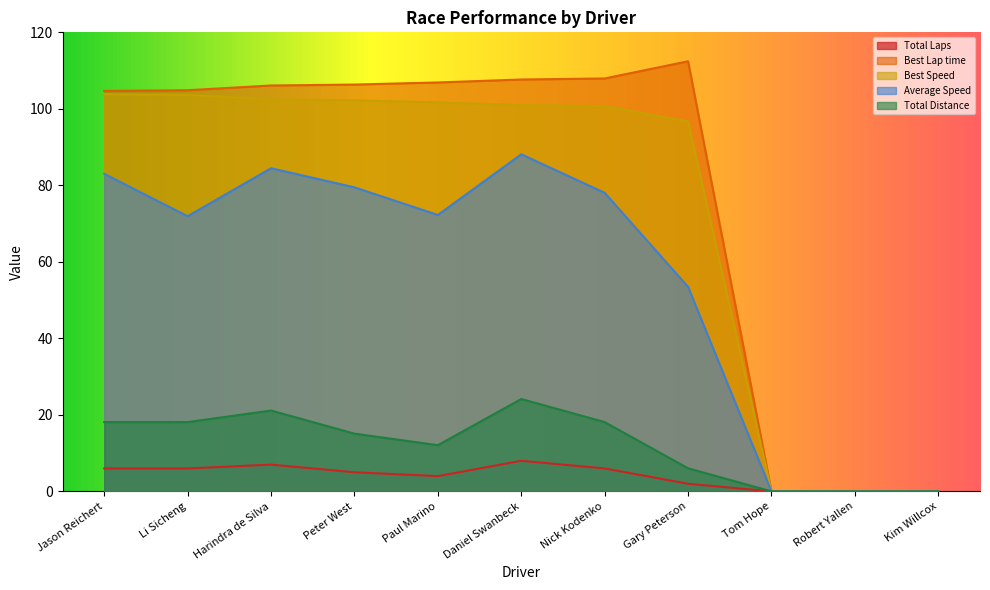

True or false: Best Lap time and Average Speed cross at least once.

False